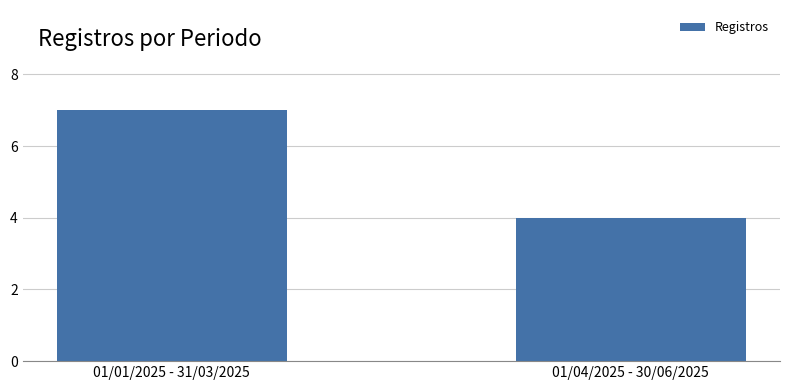

Rank the categories by value from highest to lowest.

01/01/2025 - 31/03/2025, 01/04/2025 - 30/06/2025